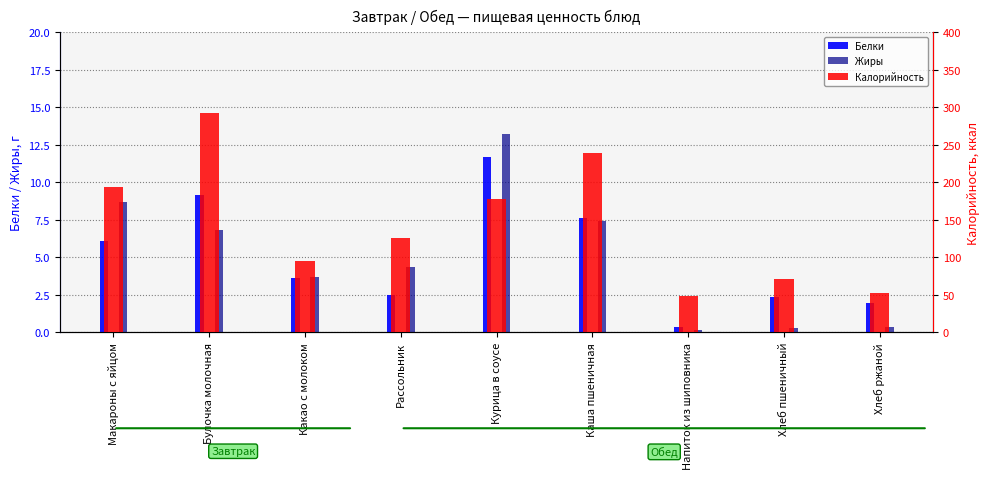

What is the minimum value for Белки?

0.3